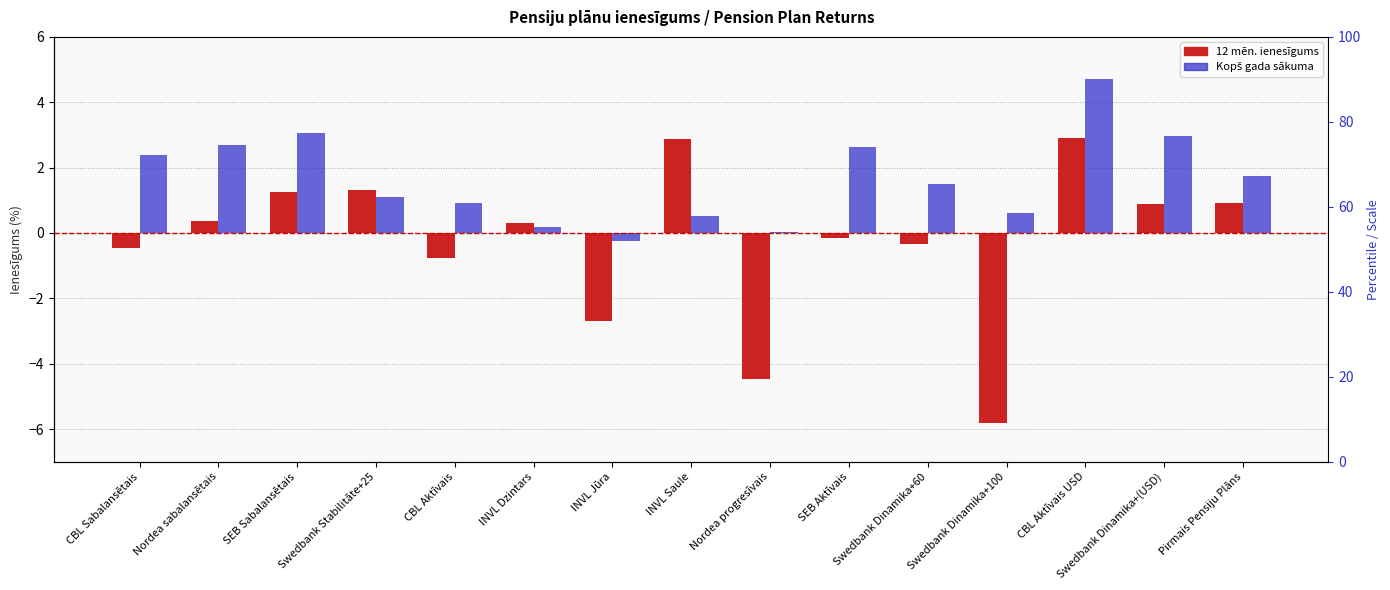

What is the difference between the highest and lowest values at Swedbank Stabilitāte+25?

0.2